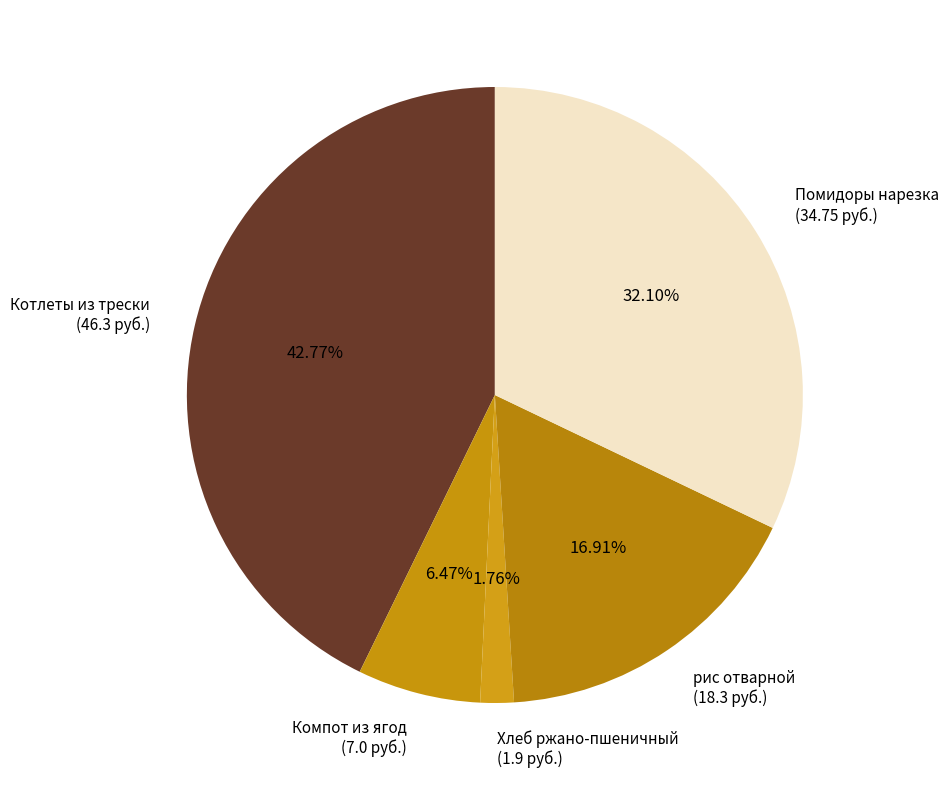

Approximately how many times larger is the value at Помидоры нарезка (34.75 руб.) compared to рис отварной (18.3 руб.)?

1.9